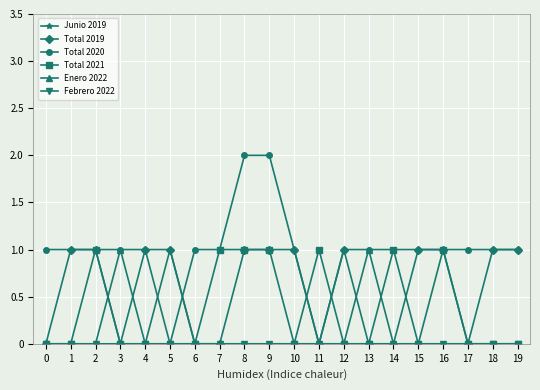

True or false: Enero 2022 has more than 1 interior local peaks.

True